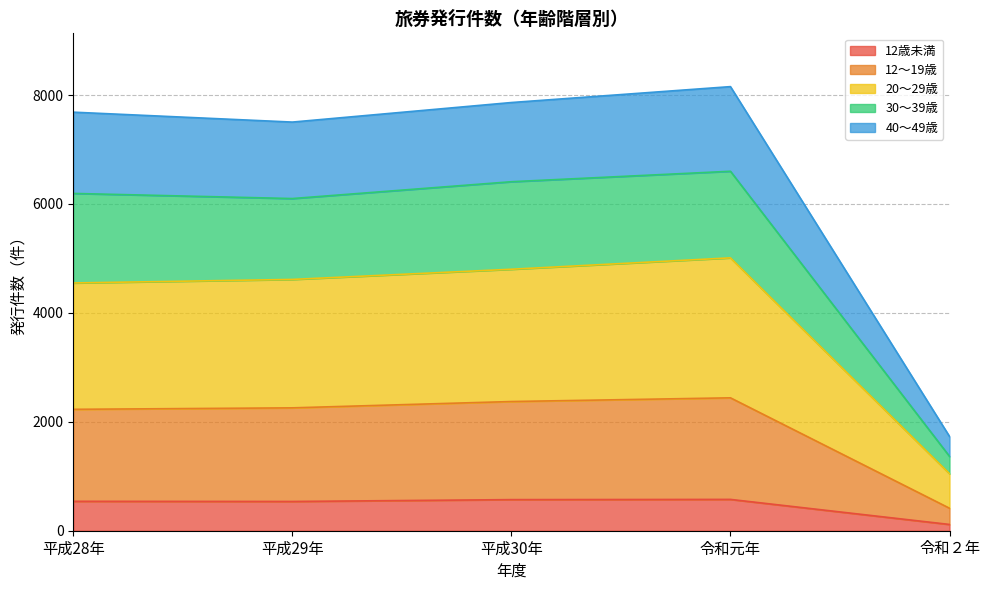

How many lines are shown in the chart?

5